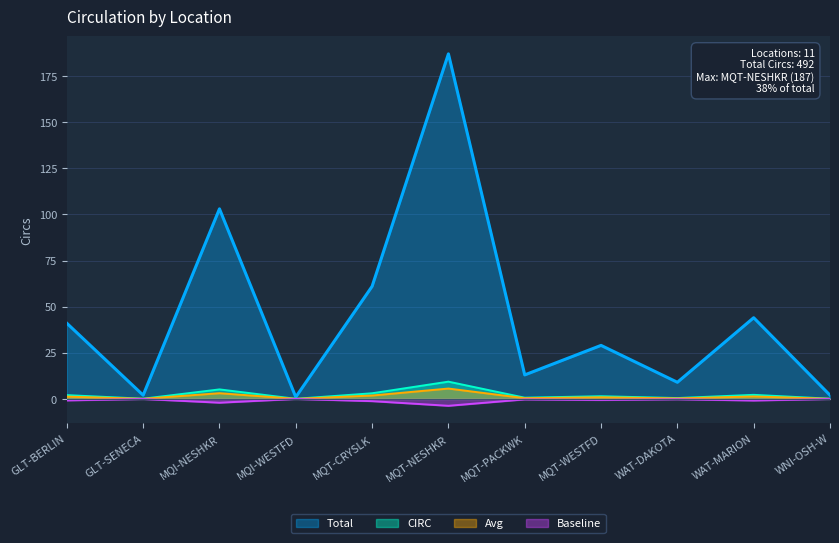

Reading left to right, transcribe all the data shown in this chart.

GLT-BERLIN=41	GLT-SENECA=2	MQI-NESHKR=103	MQI-WESTFD=1	MQT-CRYSLK=61	MQT-NESHKR=187	MQT-PACKWK=13	MQT-WESTFD=29	WAT-DAKOTA=9	WAT-MARION=44	WNI-OSH-W=2